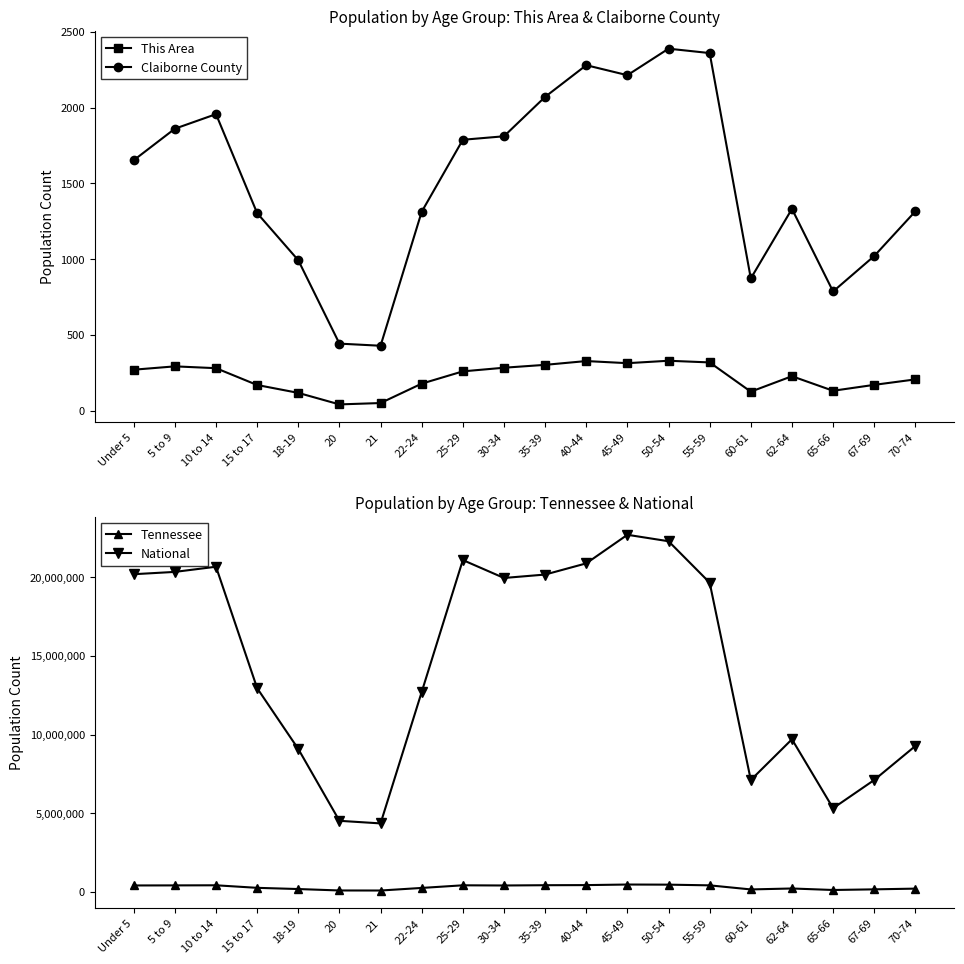

What is the difference between the Tennessee values at 30-34 and Under 5?

1499